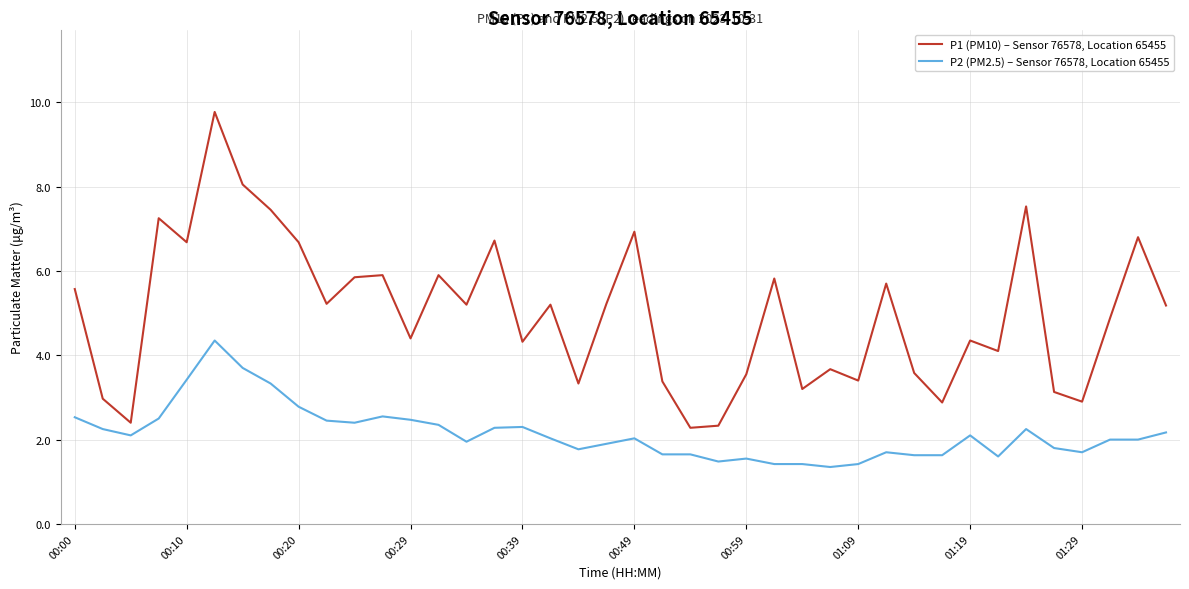

What is the highest value of the P1 (PM10) – Sensor 76578, Location 65455 series?

9.8